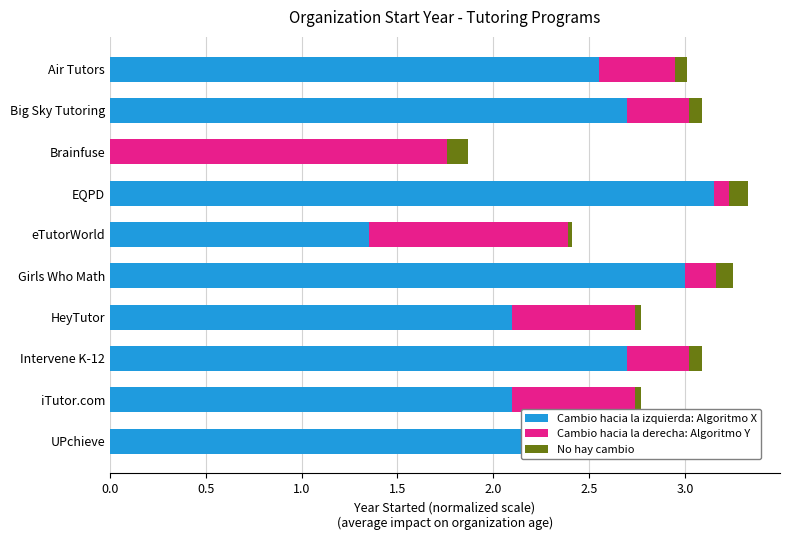

Is it true that Cambio hacia la izquierda: Algoritmo X equals 2.7 at HeyTutor?

False